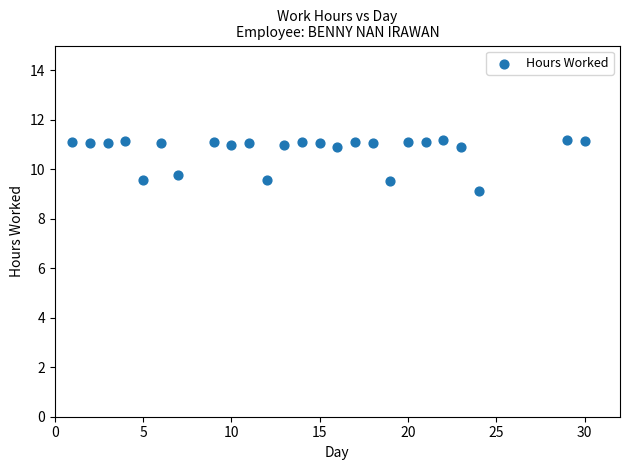

What Y value in the scatter plot is closest to 10?

9.8